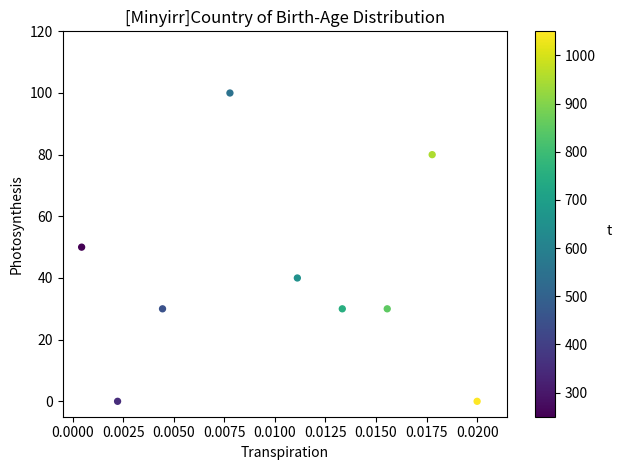

What is the range of Y values (max minus min)?

100